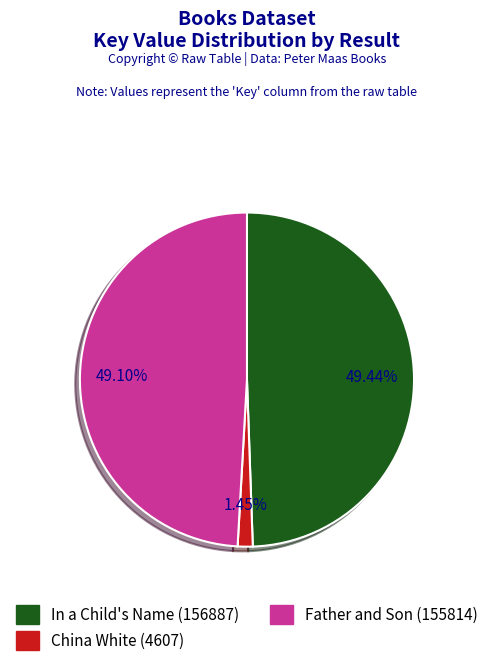

How many slices are in this pie chart?

3